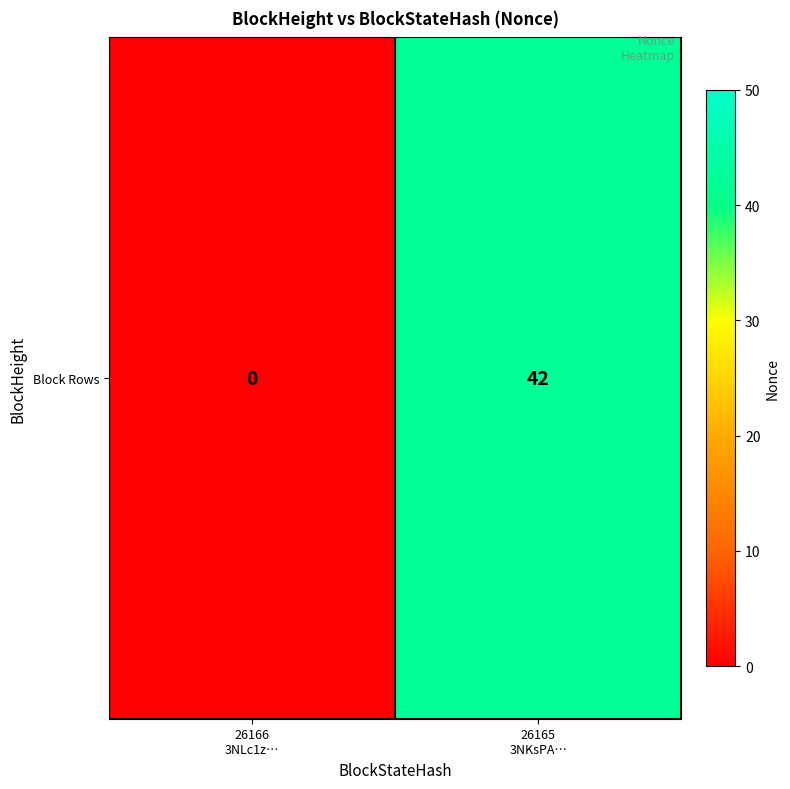

Reading left to right, extract all data points from this chart.

0	42